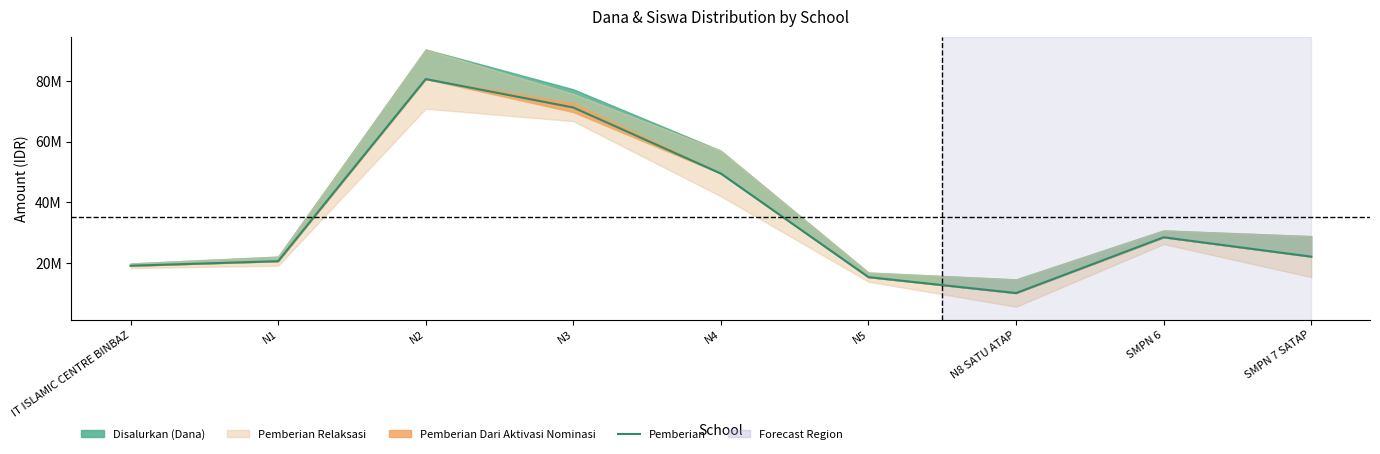

True or false: there are more than 1 points higher than both neighbors.

True